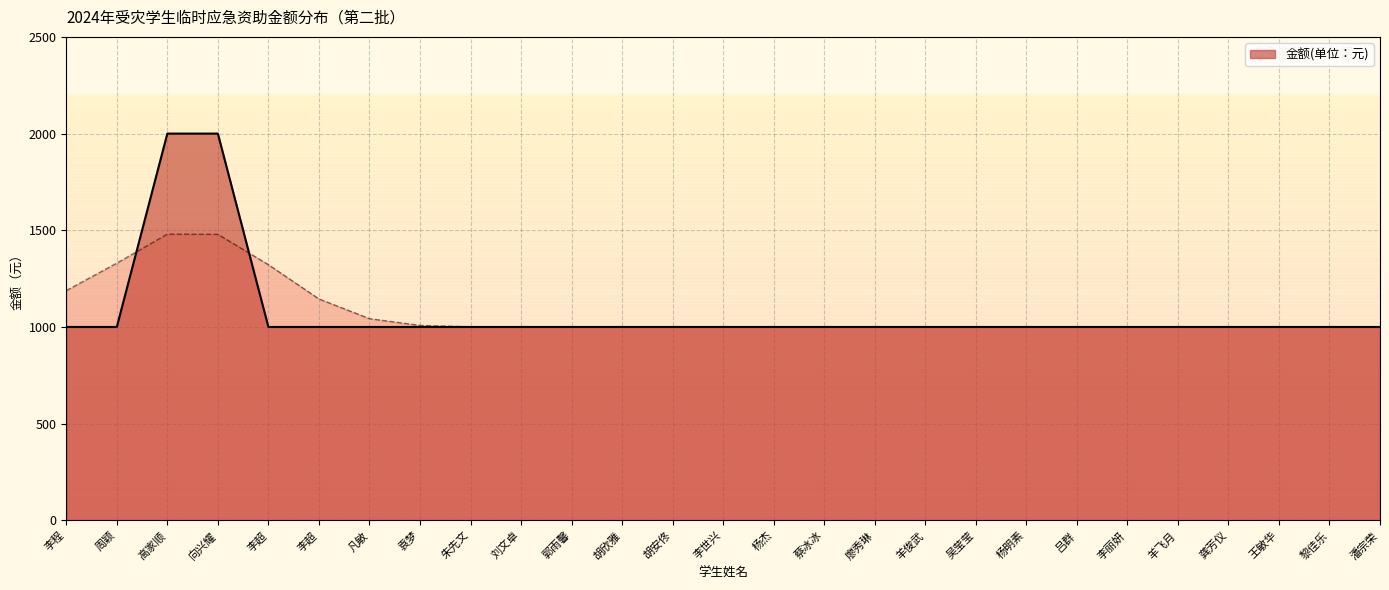

What is the greatest value displayed?

2000